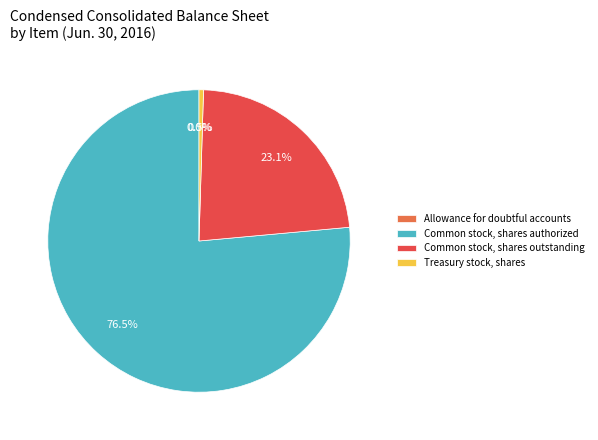

Is there a majority slice in this chart?

Yes